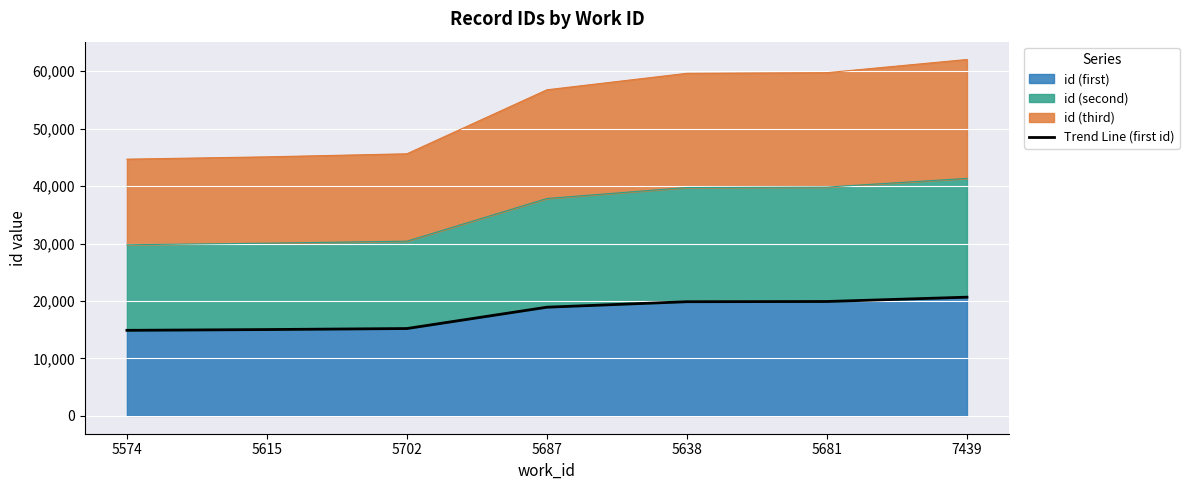

What is the difference between the maximum and minimum values?

5769